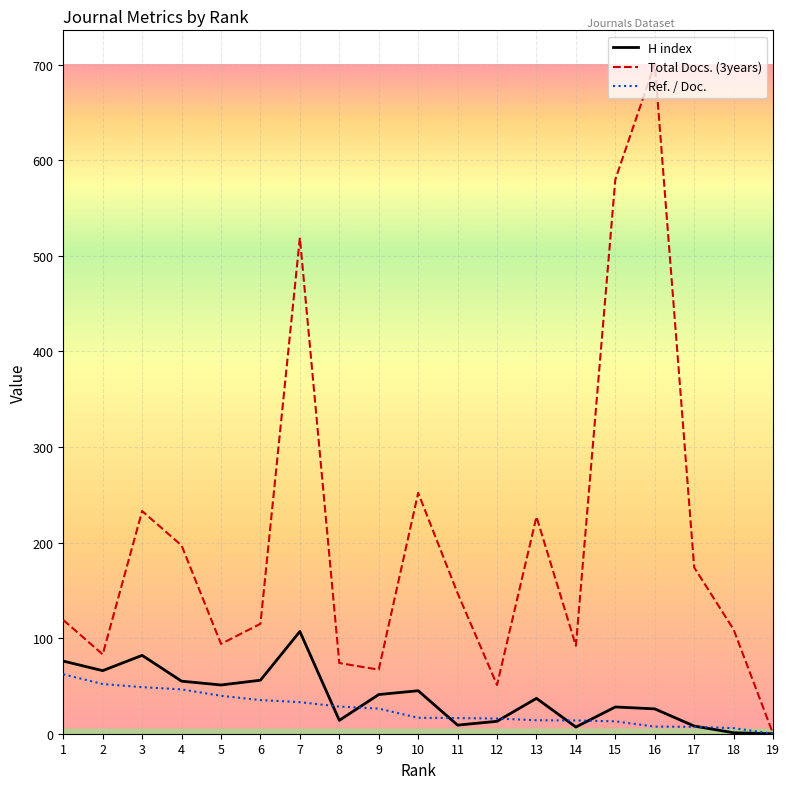

Where is Total Docs. (3years) nearest to the value 350?

10